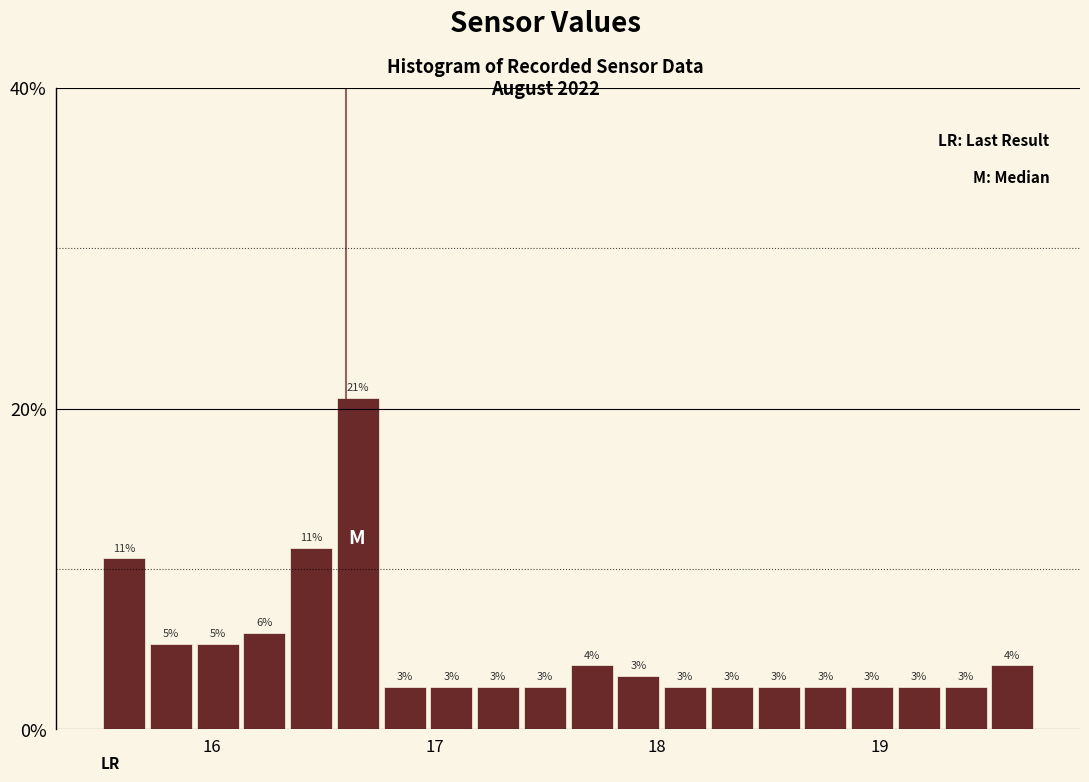

Read against the x-axis, roughly where is the centre of the tallest bar?

16.7